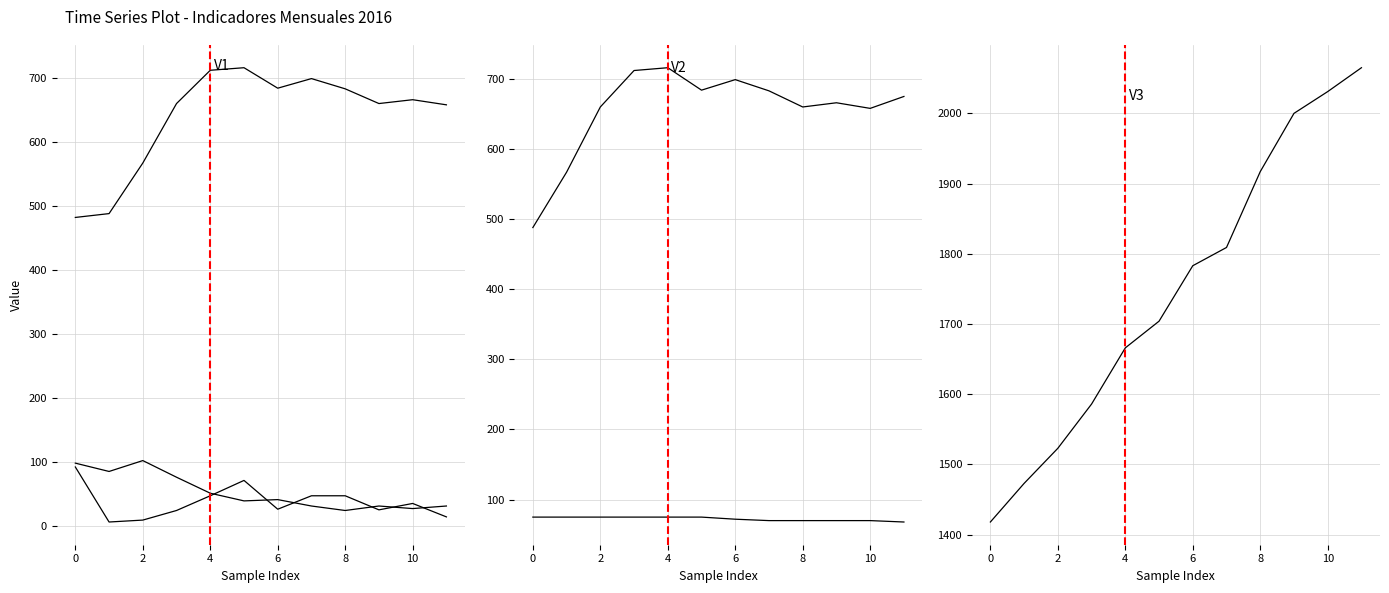

Is the value of Abiertos en el Mes (Amparos) at 2 greater than the value of Registro Anterior (Agrarios) at 6?

Yes